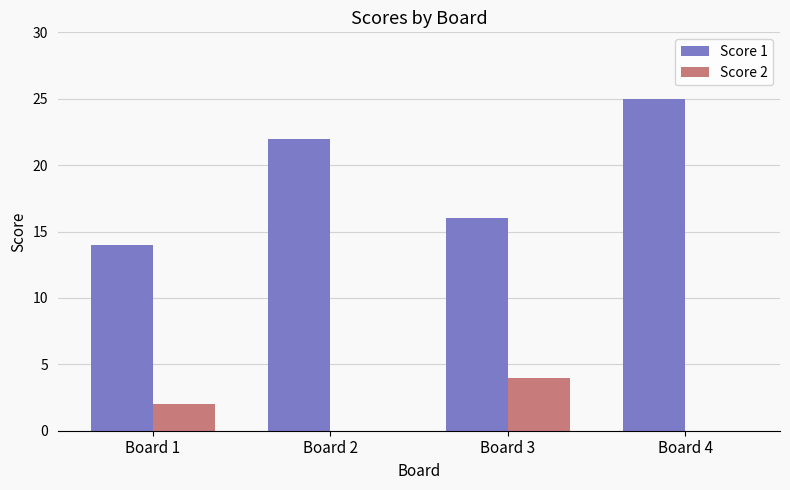

Is it true that Score 2 equals -2 at Board 4?

False